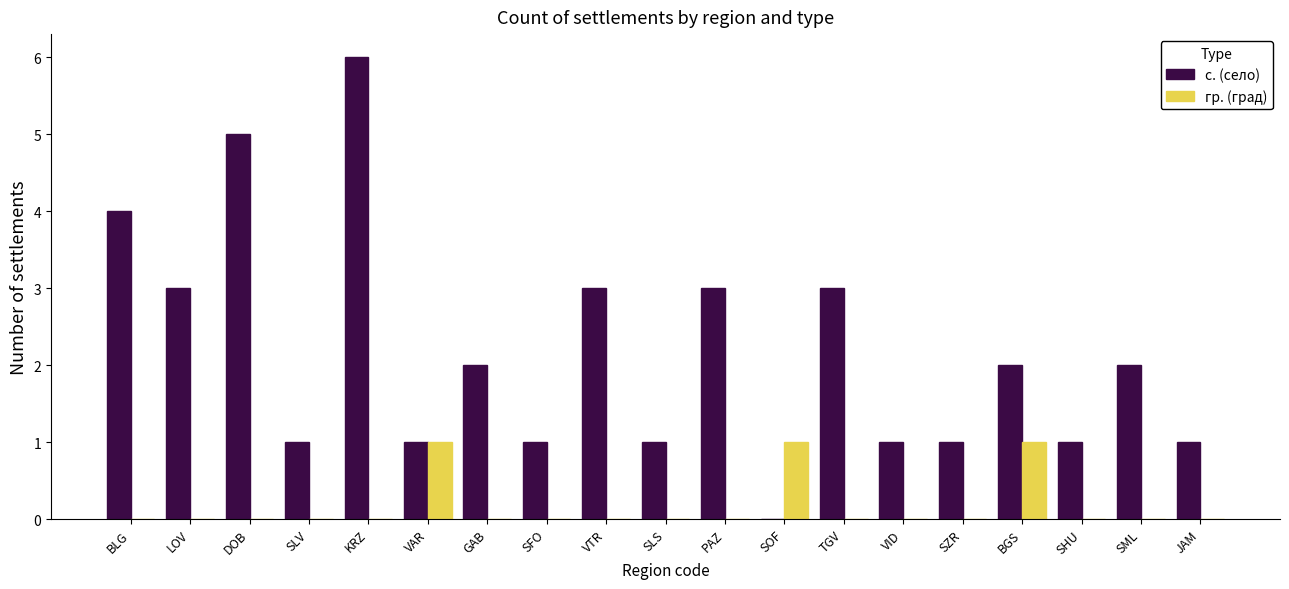

What is the sum of all гр. (град) values?

3